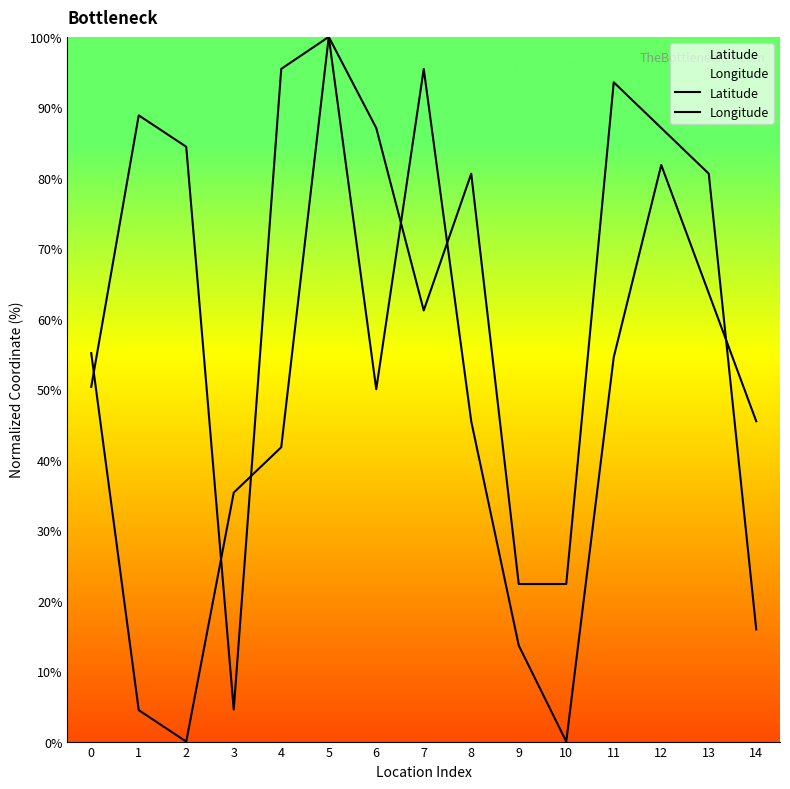

The Latitude series shows 15.9 at 14. True or false?

True